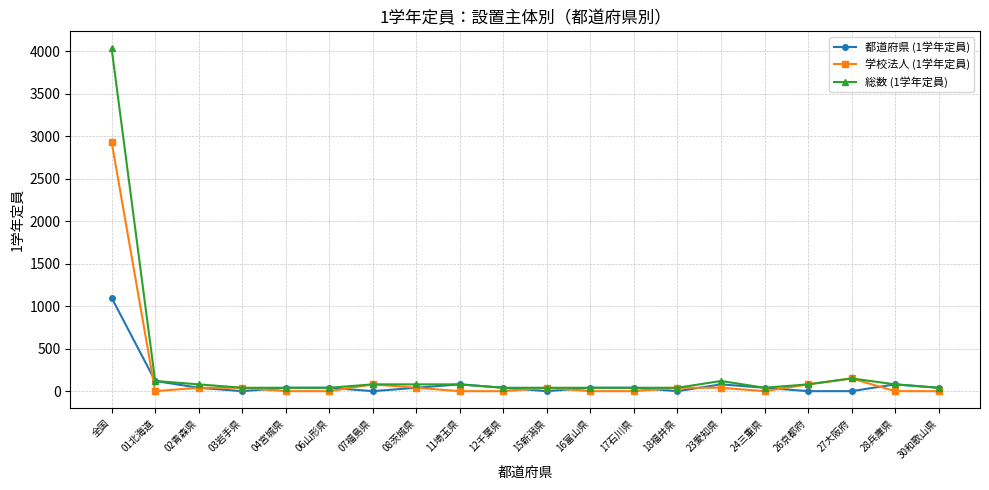

What is the average value of the 学校法人 (1学年定員) series?

174